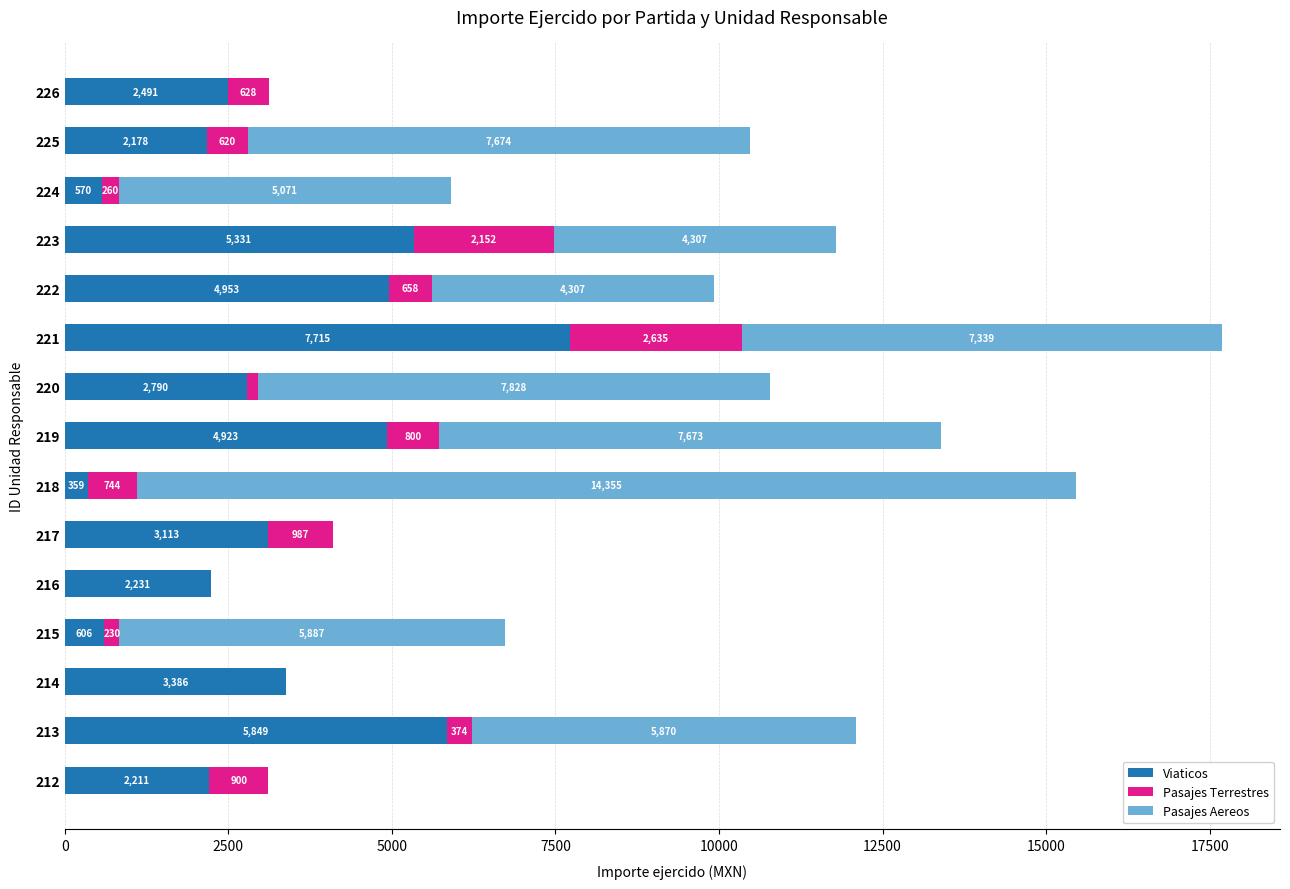

How many data points in Viaticos are above 2790?

8